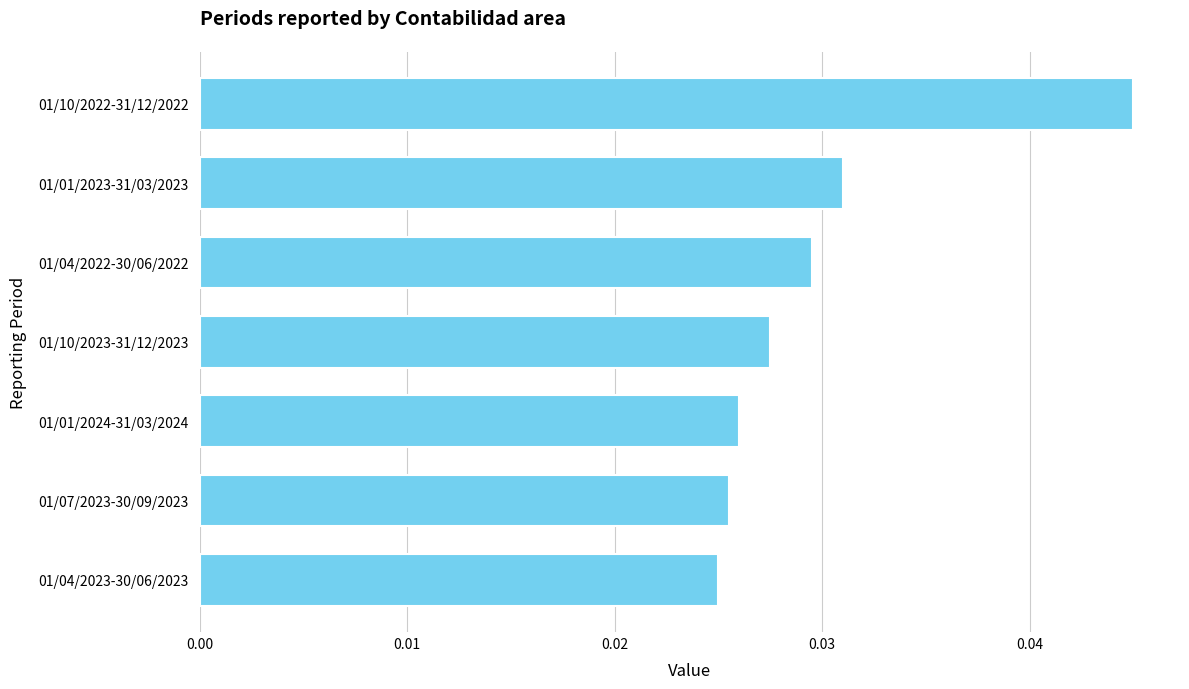

Count the number of data series in this chart.

1